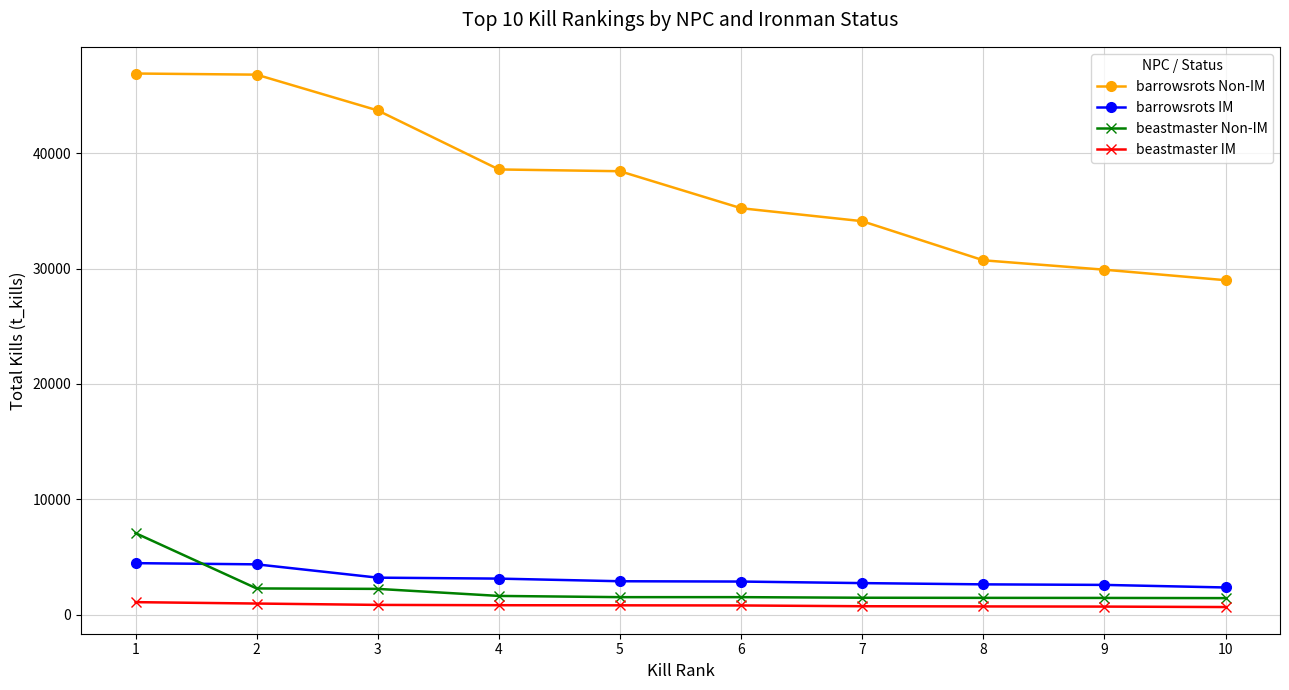

Between 4 and 9, which series saw the biggest shift?

barrowsrots Non-IM